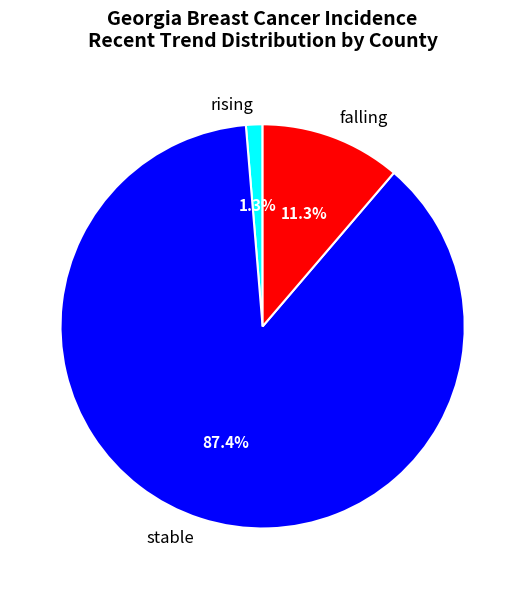

To the nearest percent, what is the average slice percentage?

33%